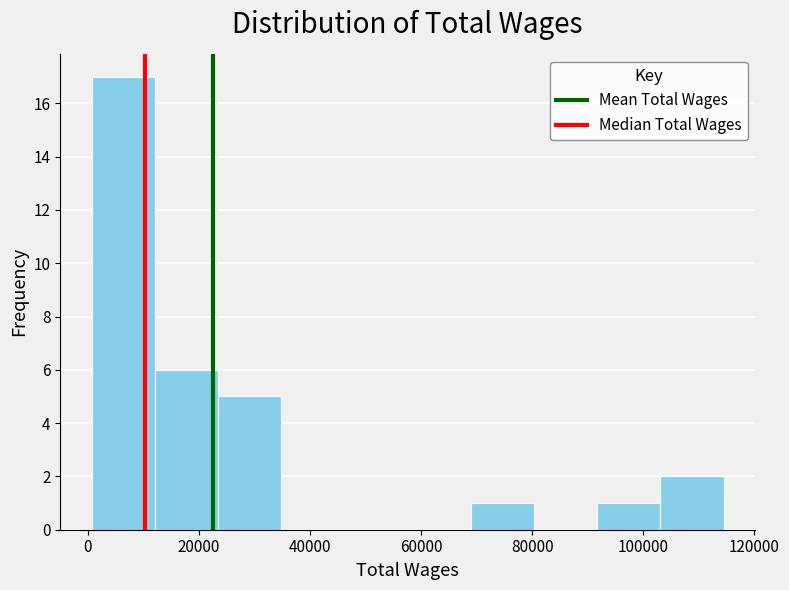

Over which range of the x-axis is the bar tallest?

0 to 12000